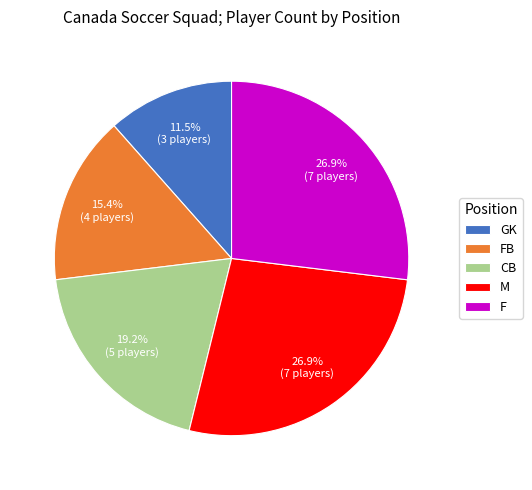

True or false: GK accounts for 1% of the total.

False